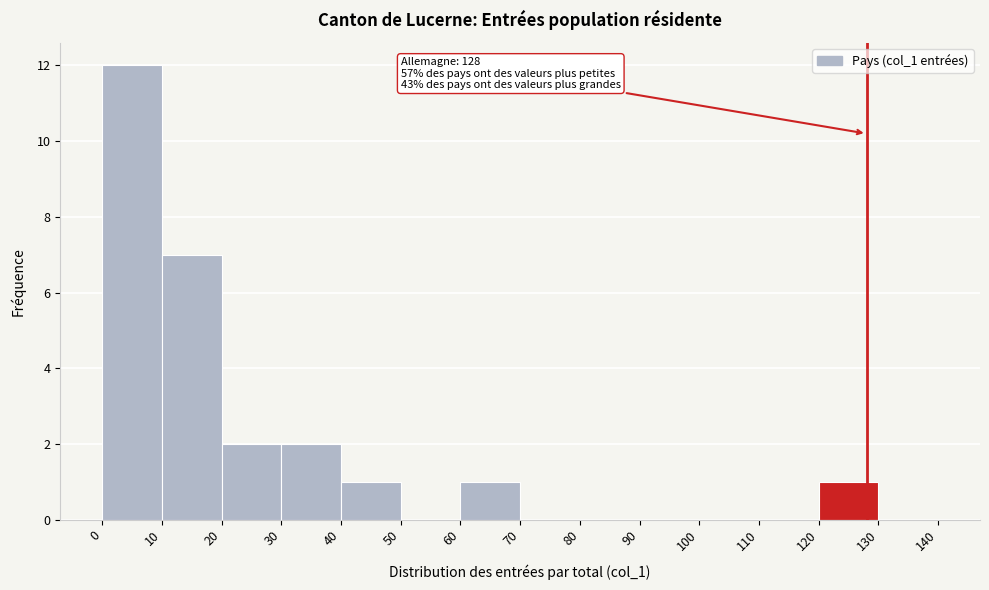

Over which range of the x-axis is the bar tallest?

0 to 10